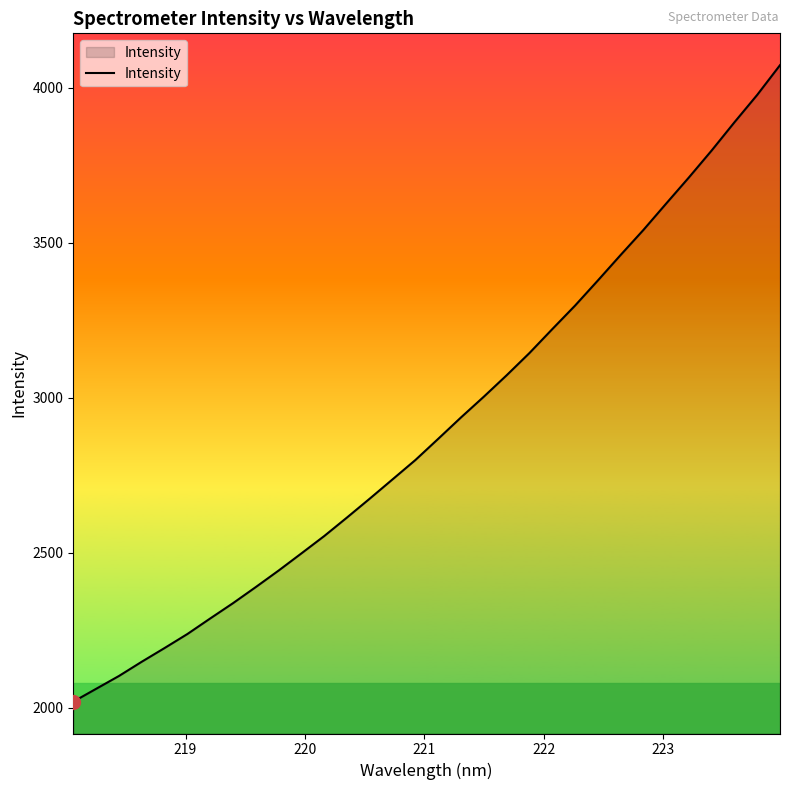

What is the average value?

2909.2